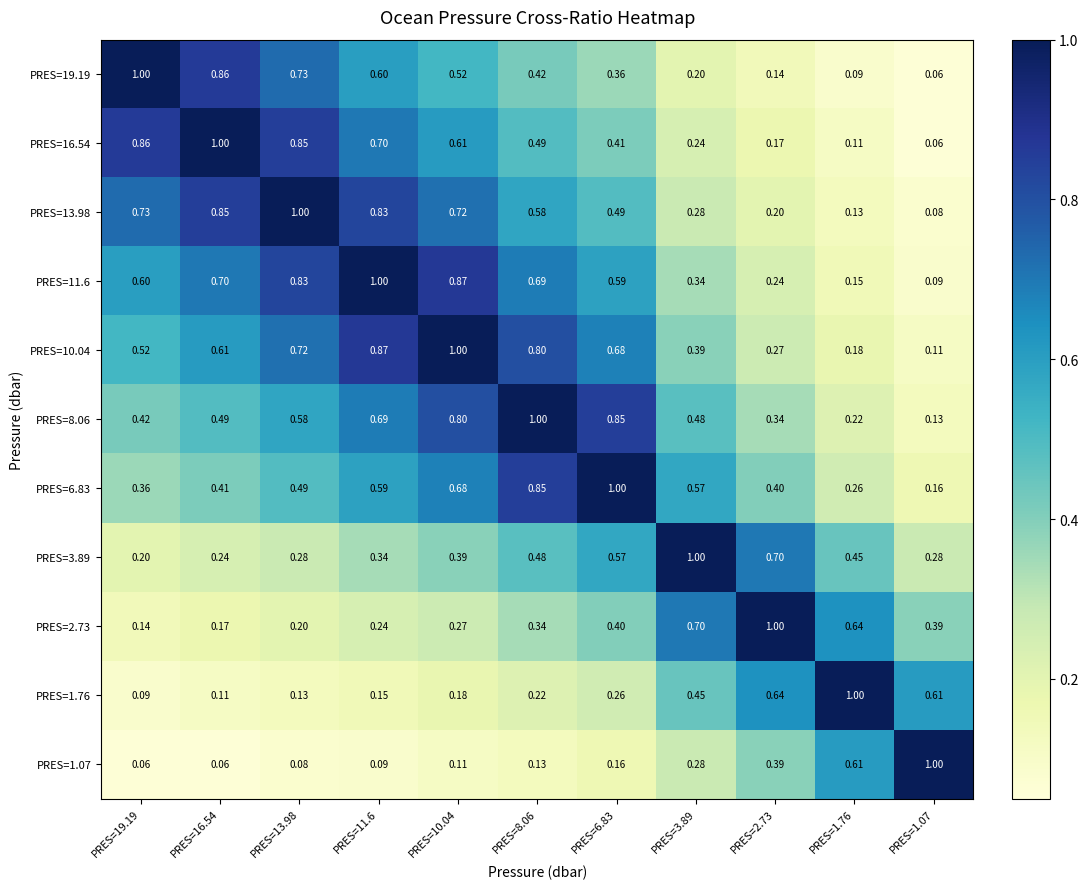

Is the value of PRES=8.06 at PRES=8.06 greater than the value of PRES=3.89 at PRES=8.06?

Yes